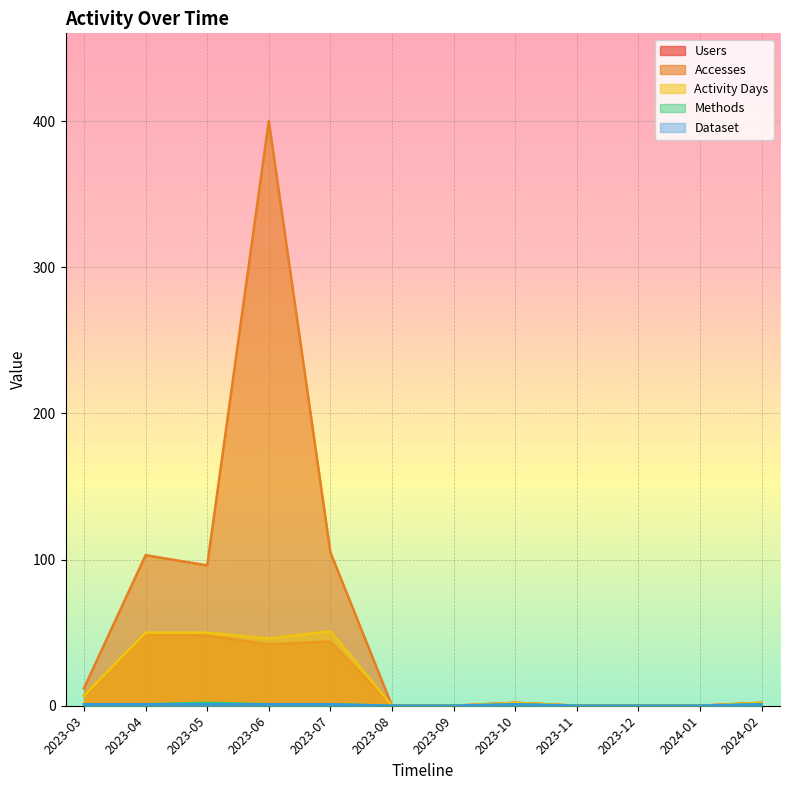

What are all the series names shown in the legend?

Users, Accesses, Activity Days, Methods, Dataset